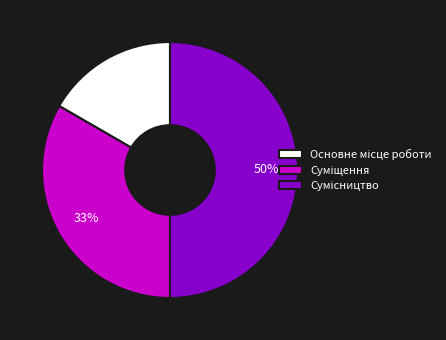

To the nearest percent, what is the difference between the largest and smallest slice percentages?

33%